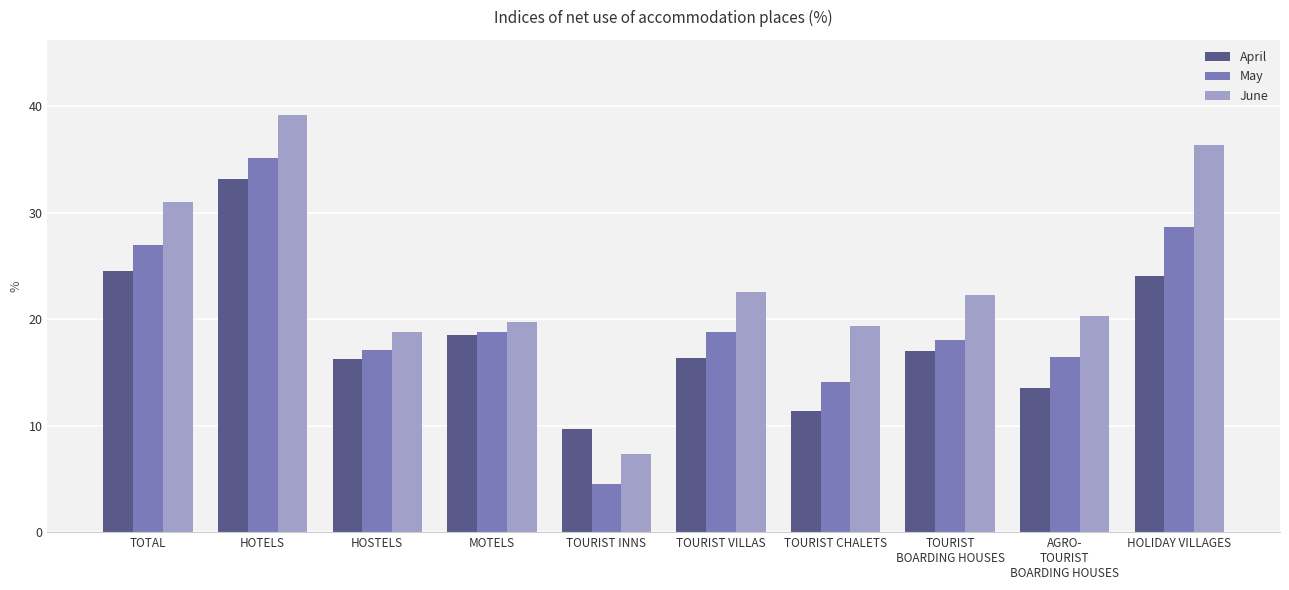

What is the sum of all June values?

237.0